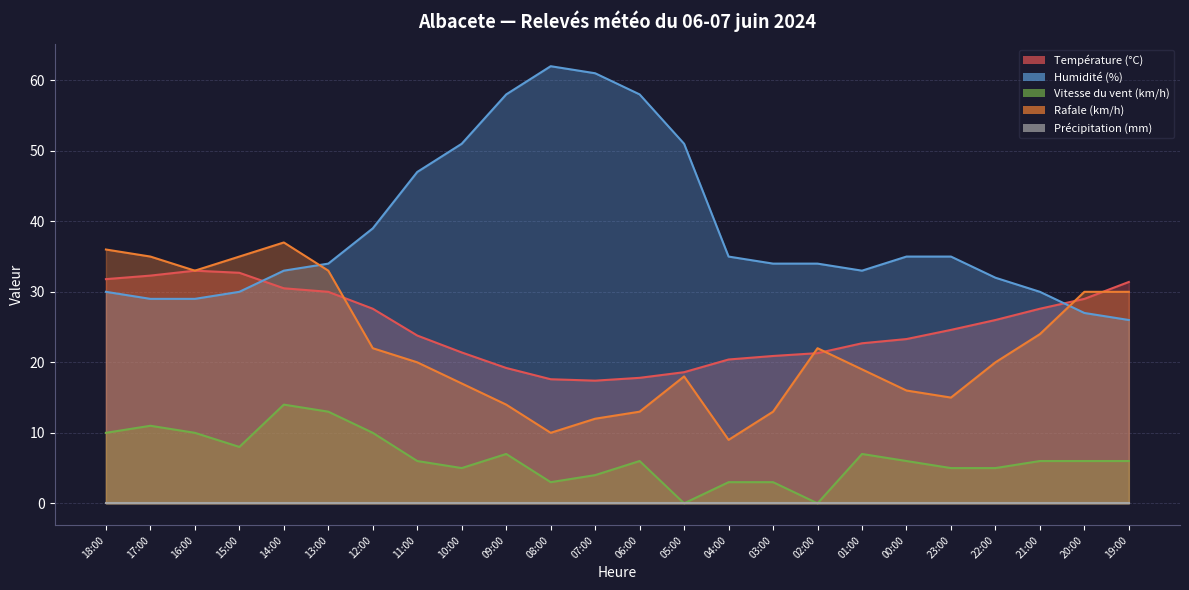

Read the Humidité (%) value at 12:00.

39.0